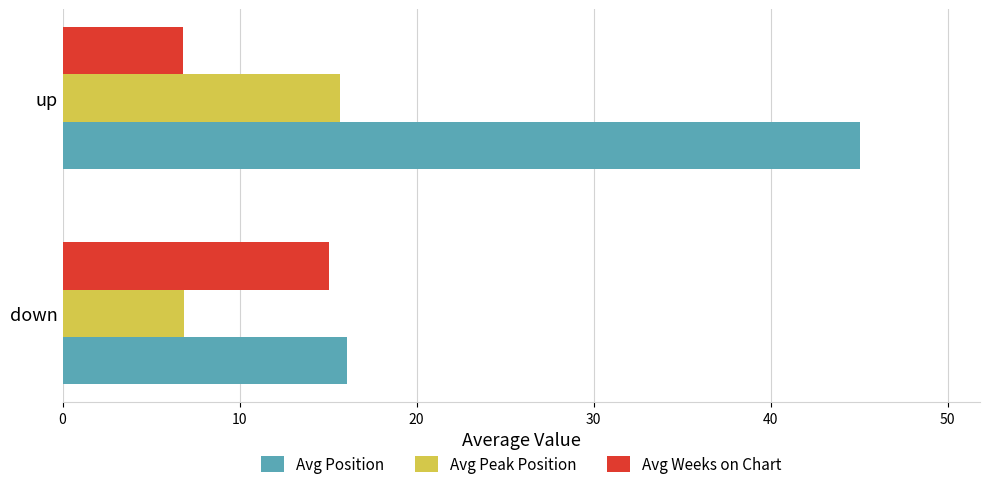

What is the total value across all series at down?

38.0